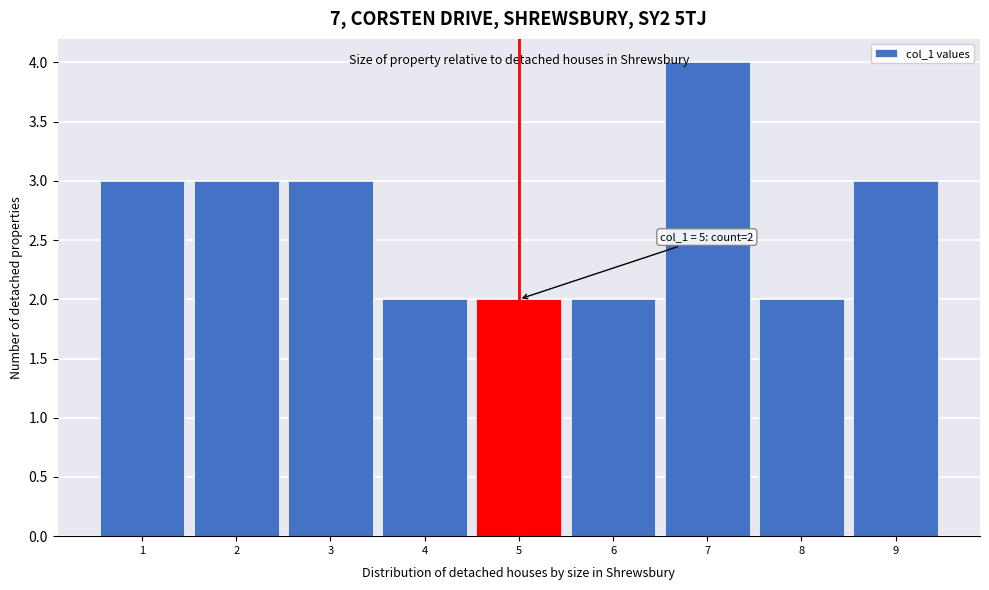

Over which range of the x-axis is the bar tallest?

6.5 to 7.5